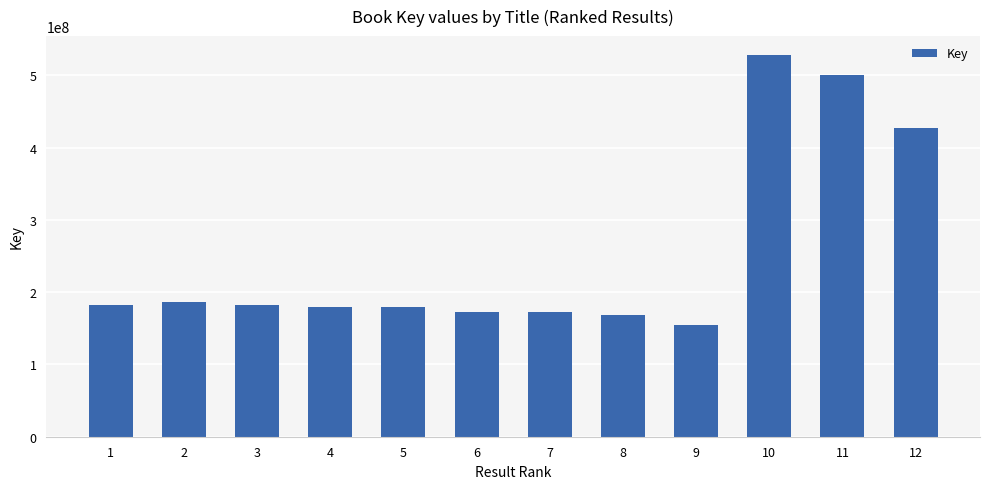

At which label is the value closest to 341608537?

12